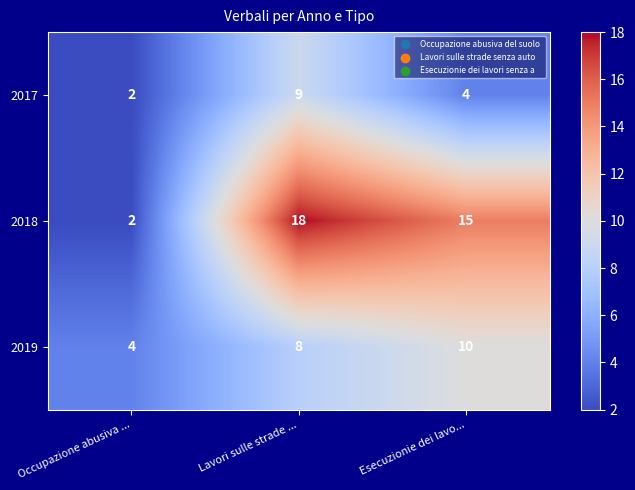

Reading left to right, transcribe all the data shown in this chart.

2017: Occupazione abusiva ...=2	Lavori sulle strade ...=9	Esecuzionie dei lavo...=4
2018: Occupazione abusiva ...=2	Lavori sulle strade ...=18	Esecuzionie dei lavo...=15
2019: Occupazione abusiva ...=4	Lavori sulle strade ...=8	Esecuzionie dei lavo...=10